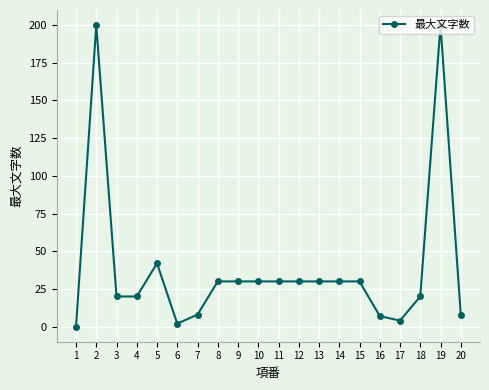

How many lines are shown in the chart?

1